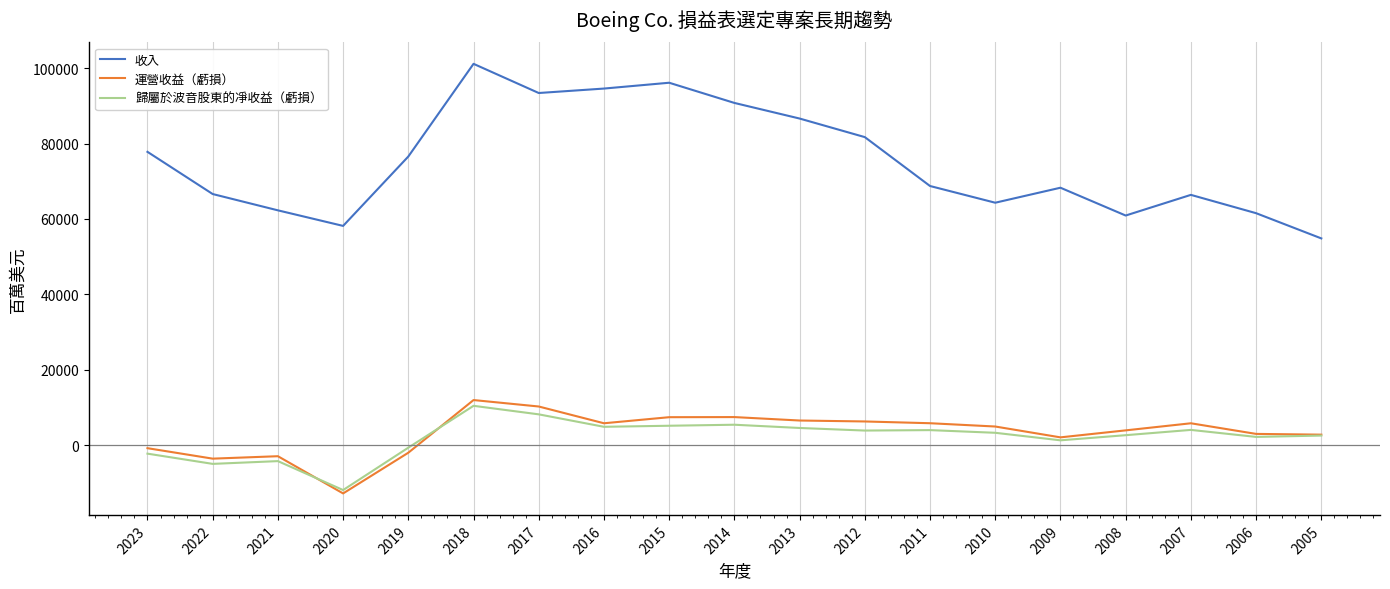

True or false: 運營收益（虧損） and 歸屬於波音股東的凈收益（虧損） intersect in this chart.

True